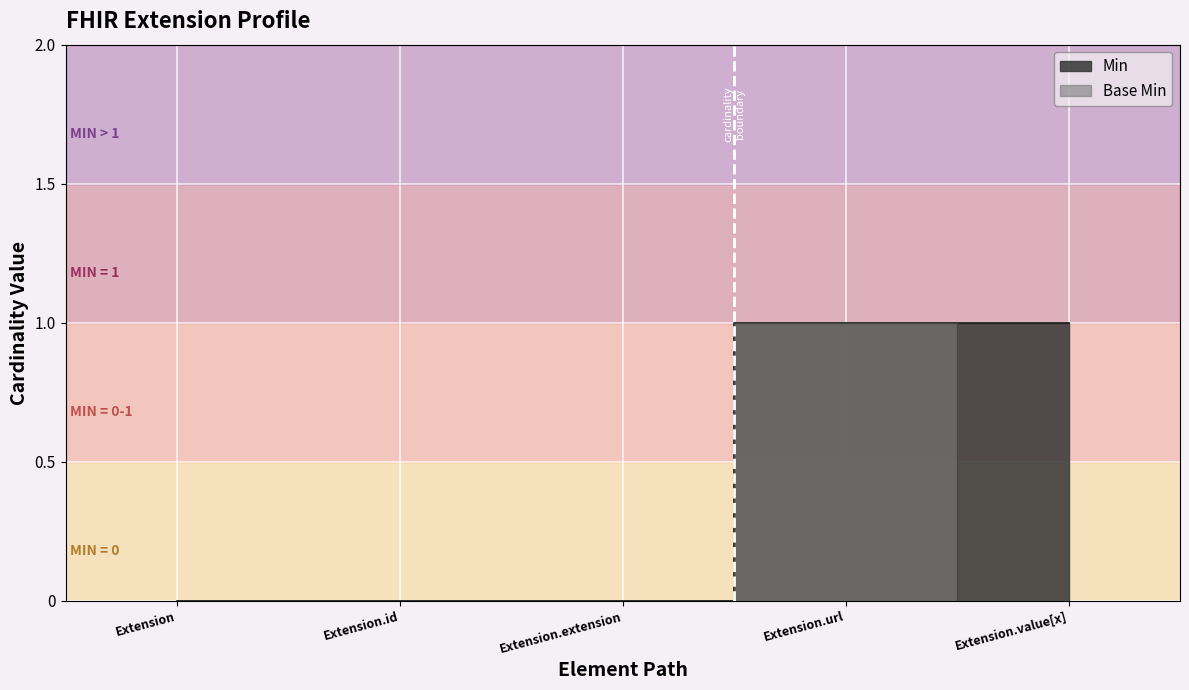

What are all the series names shown in the legend?

Base Min, Min